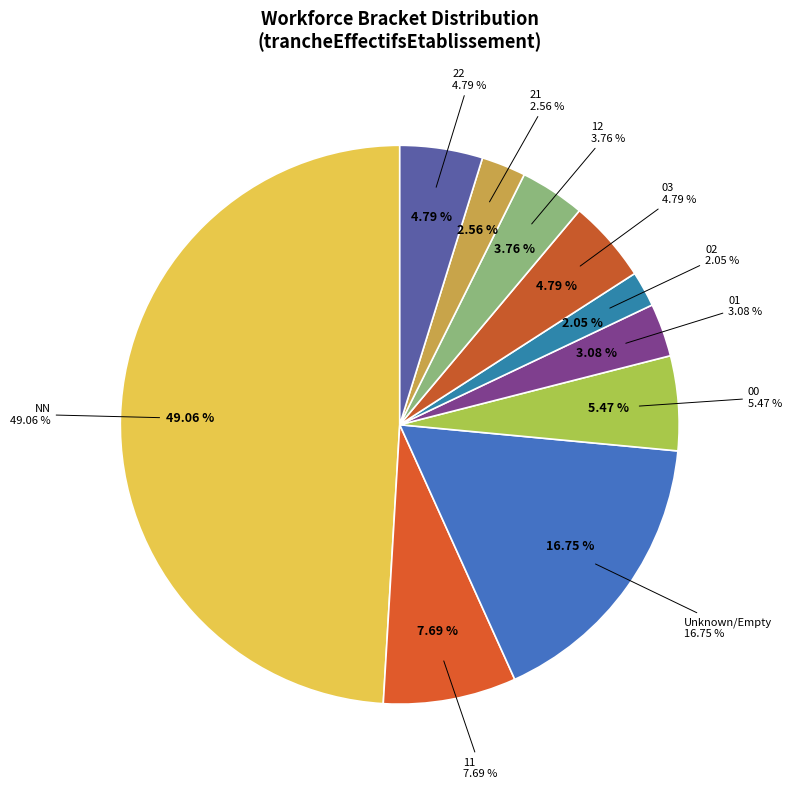

What percentage do 21 and 01 together represent?

5.6%